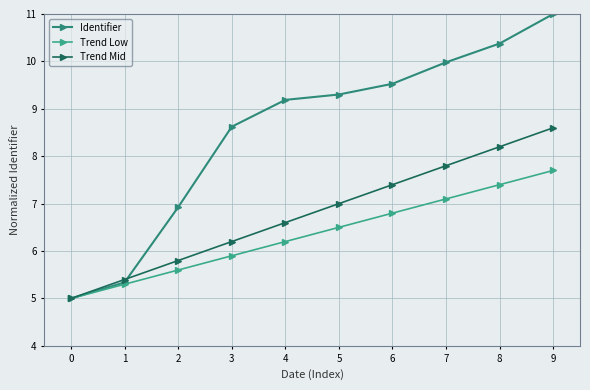

True or false: Identifier has more than 2 points higher than both neighbors.

False